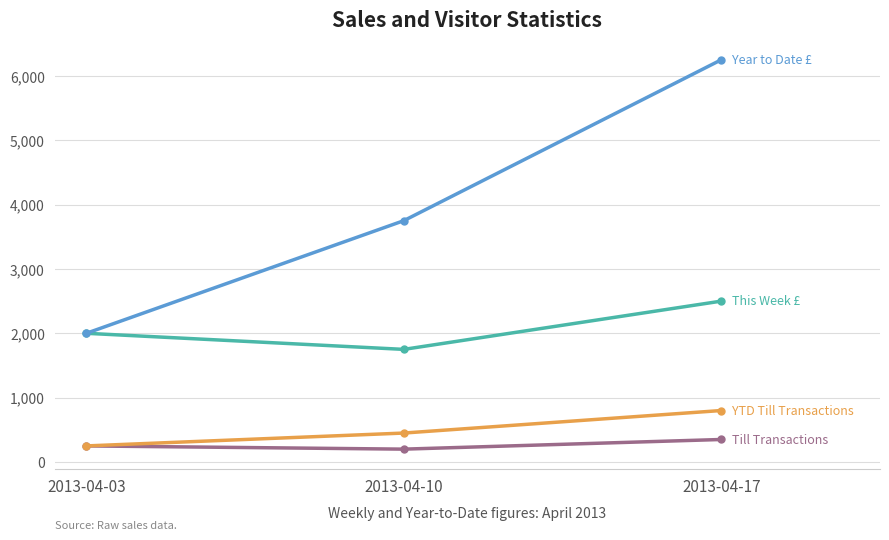

Which category has the highest value across all series?

2013-04-17